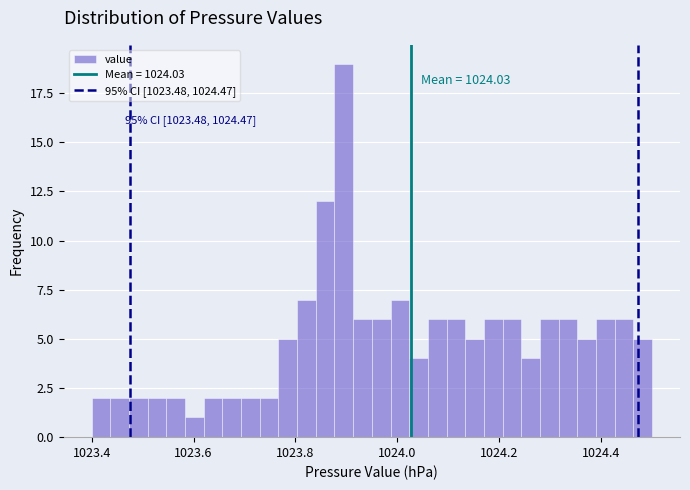

Around what value on the x-axis is the tallest bar? Give the approximate position of its centre, as read against the axis.

1023.90